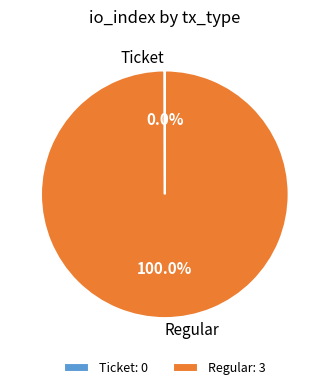

What percentage is the Regular slice, to the nearest percent?

100%